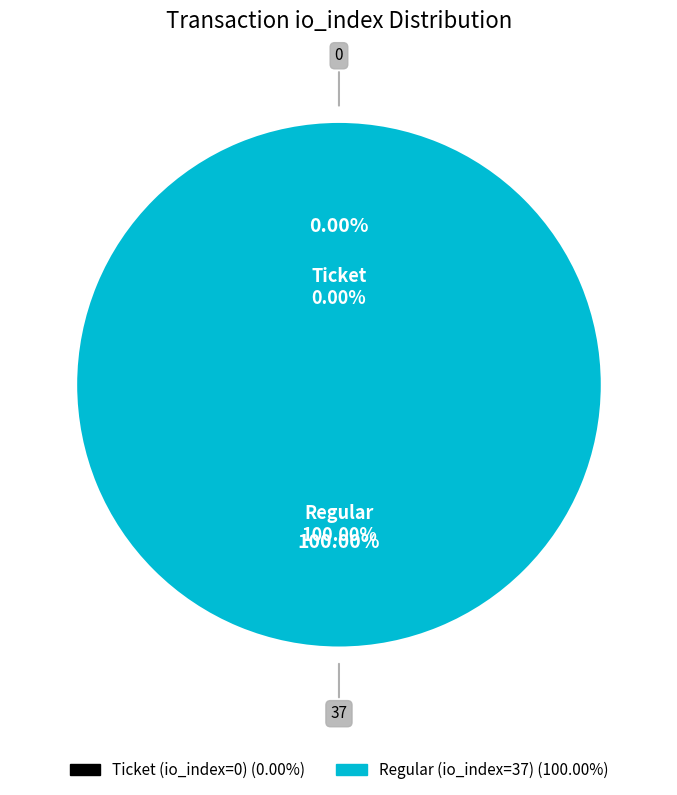

To the nearest percent, what is the difference between the largest and smallest slice percentages?

100%